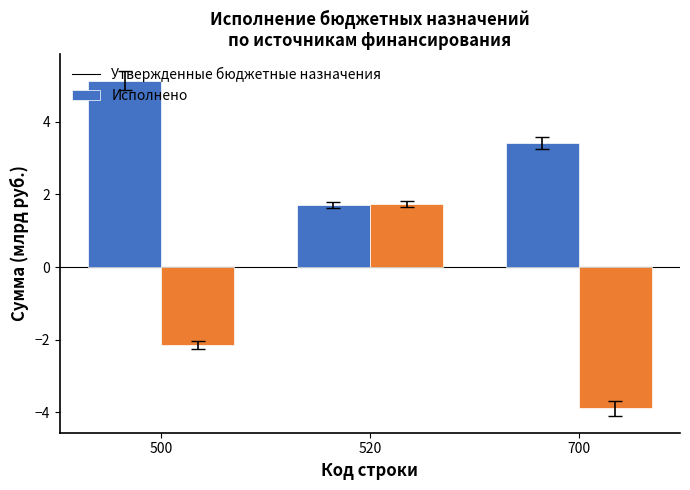

Rank the series by their maximum value, from lowest to highest.

Исполнено, Утвержденные бюджетные назначения